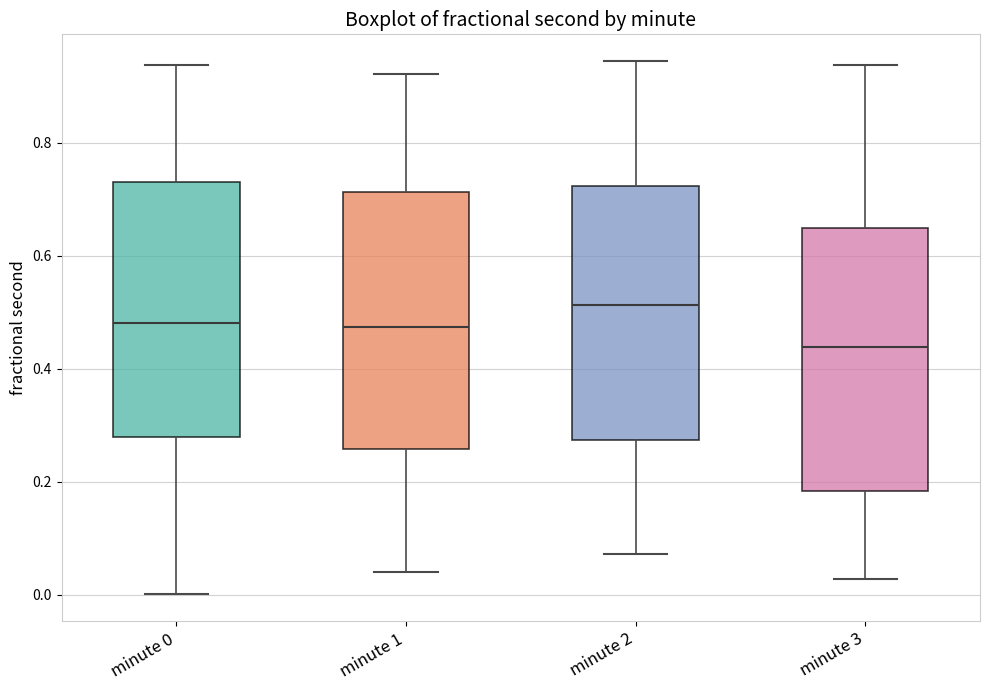

Where is the upper edge of the box for minute 0 on the y-axis? The values are not printed on the chart, so give them approximately, as read against the axis.

0.74